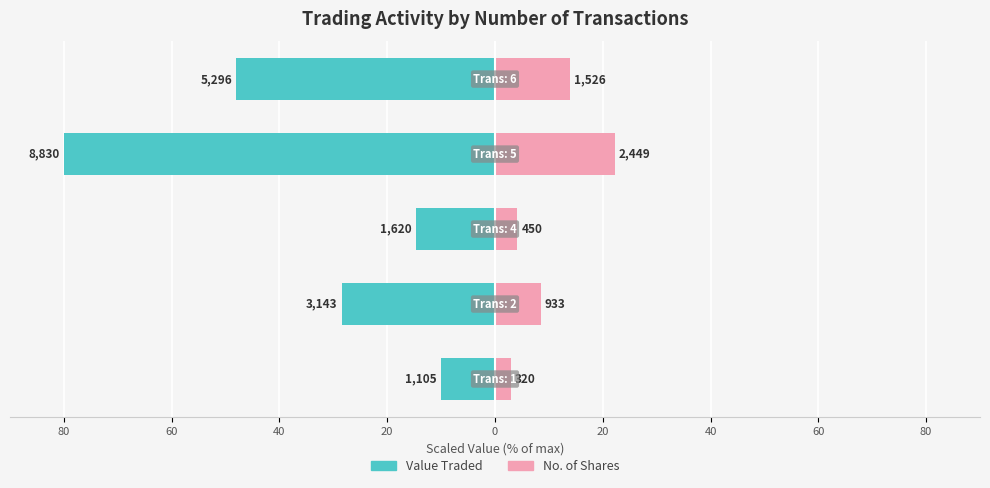

True or false: No. of Shares has a value of 2.9 at 80.

True